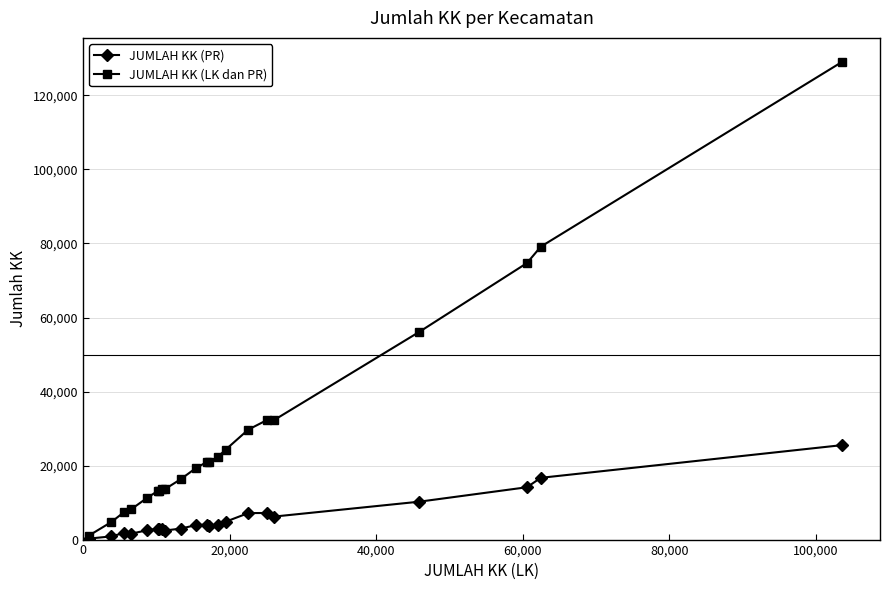

List the series in order of their overall mean, lowest first.

JUMLAH KK (PR), JUMLAH KK (LK dan PR)